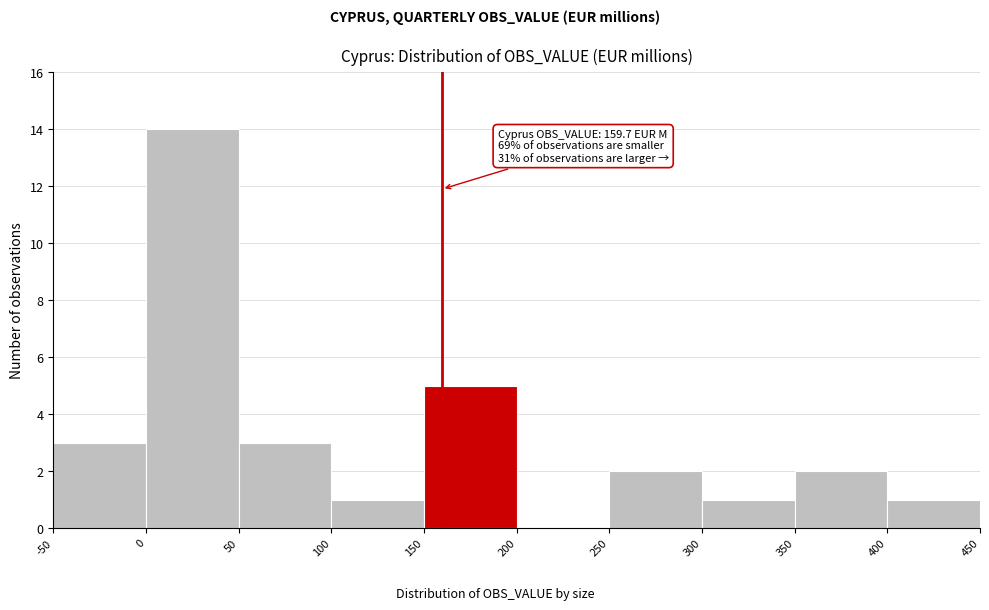

Which range on the x-axis has the tallest bar?

0 to 50